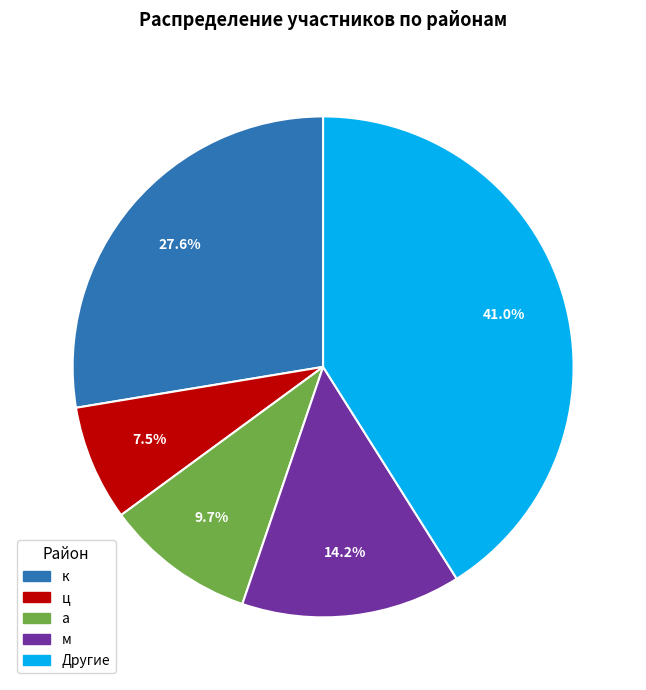

Is there a majority slice in this chart?

No